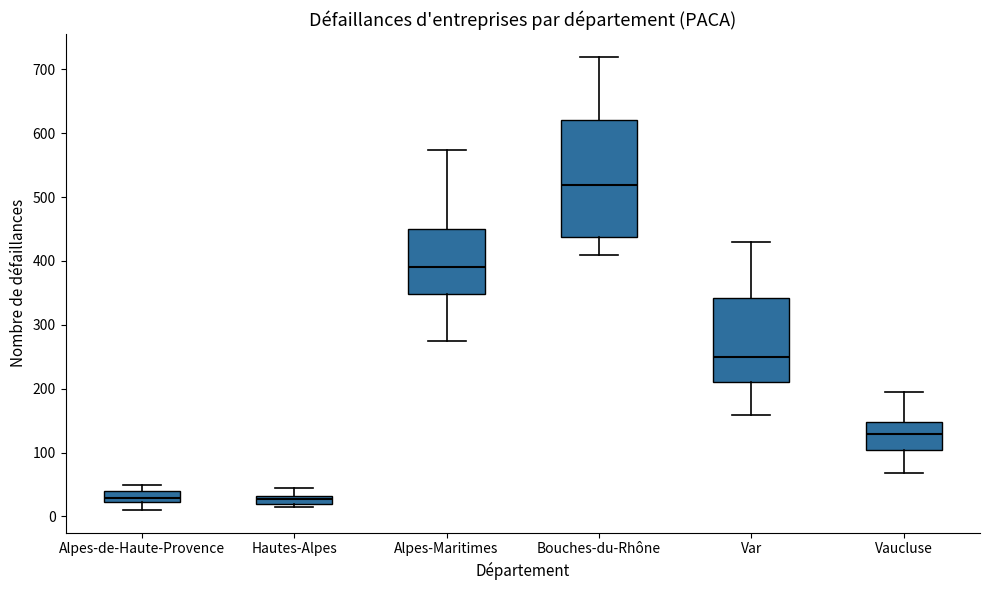

Which box is the tallest, from its lower edge to its upper edge?

Bouches-du-Rhône